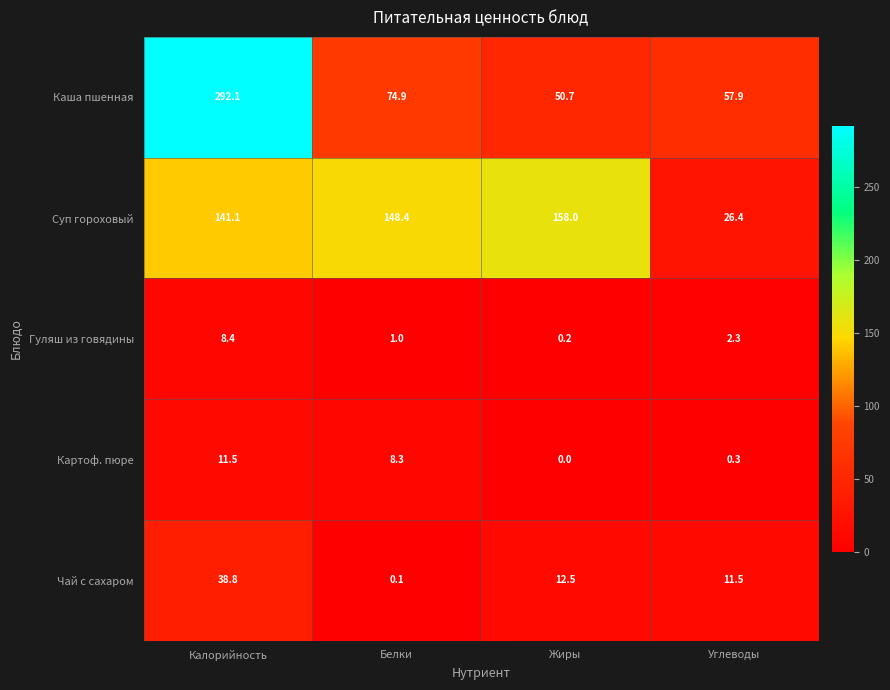

Rank the series by their maximum value, from lowest to highest.

Гуляш из говядины, Картоф. пюре, Чай с сахаром, Суп гороховый, Каша пшенная